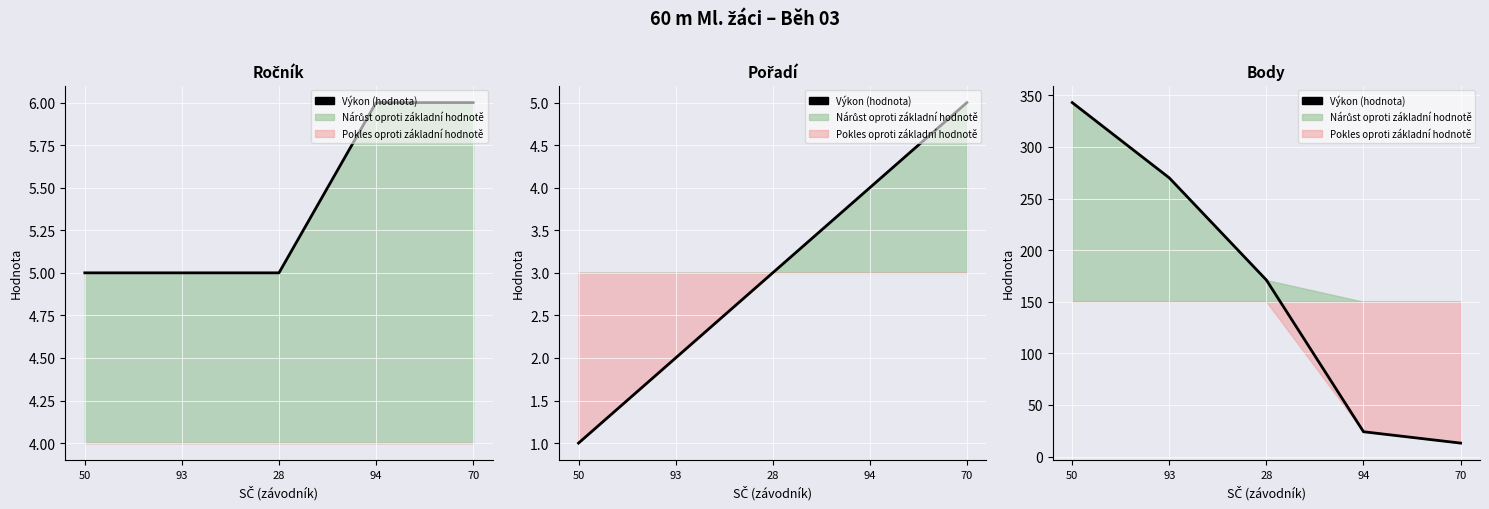

Between 93 and 50, which is larger?

50